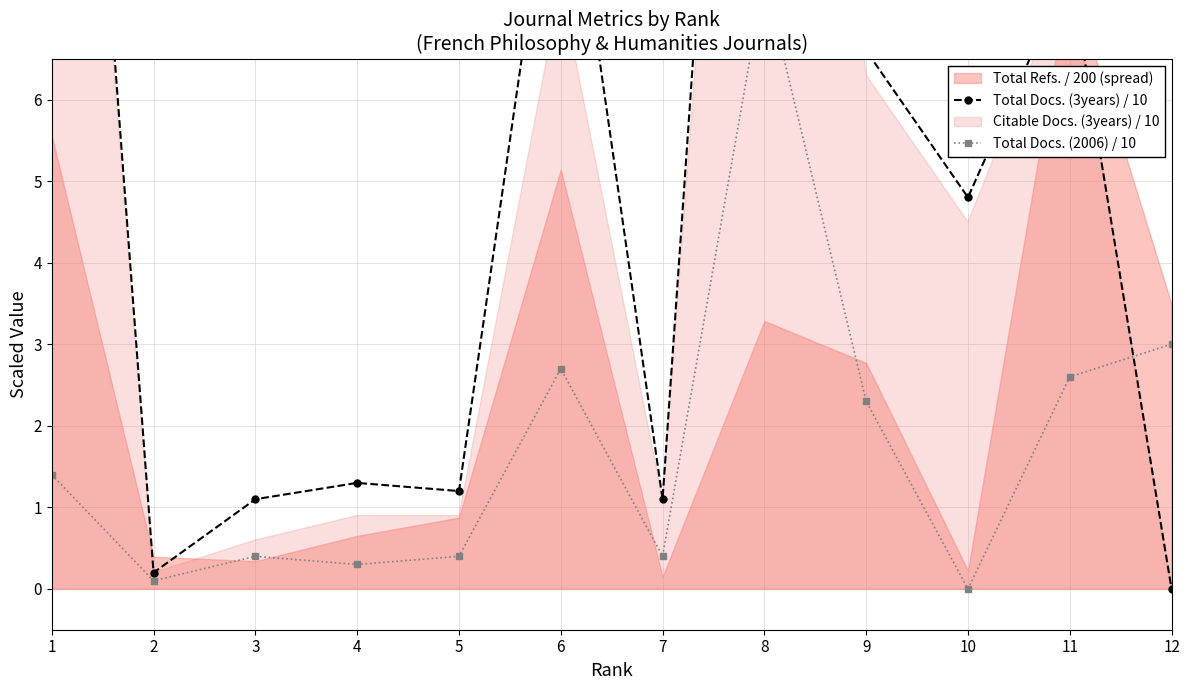

After their last crossing, which series has the higher values: Total Docs. (3years) / 10 or Total Docs. (2006) / 10?

Total Docs. (2006) / 10